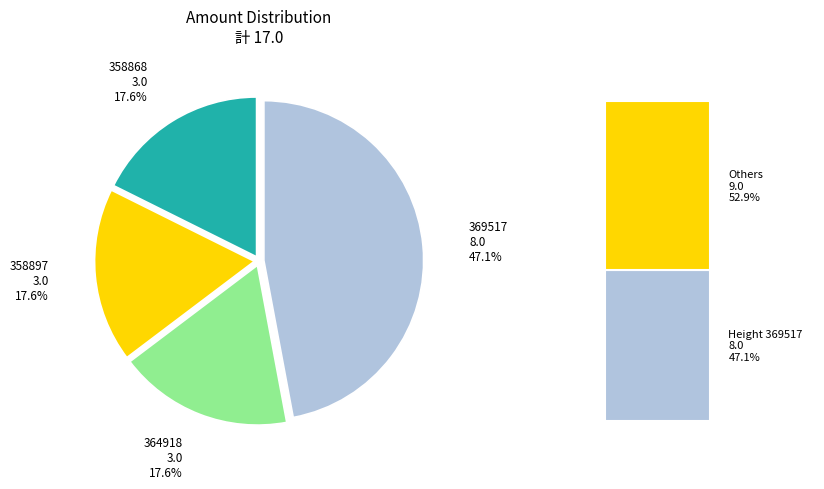

How many segments does this pie chart have?

4